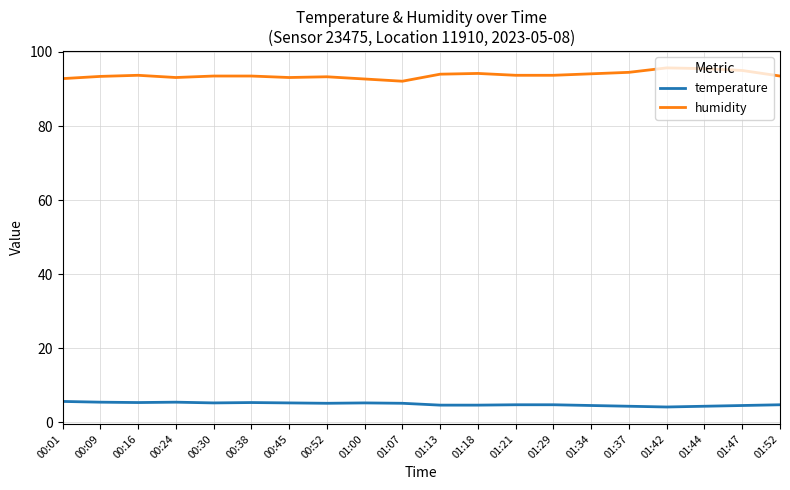

What is the spread (max minus min) of values at 00:30?

88.3